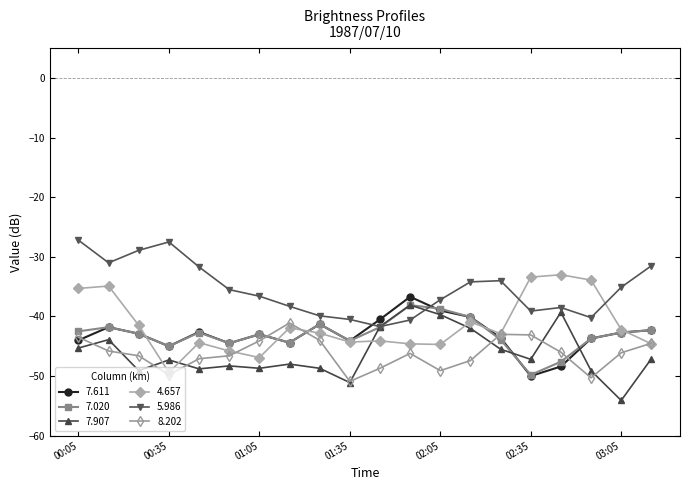

True or false: 8.202 and 5.986 intersect in this chart.

False